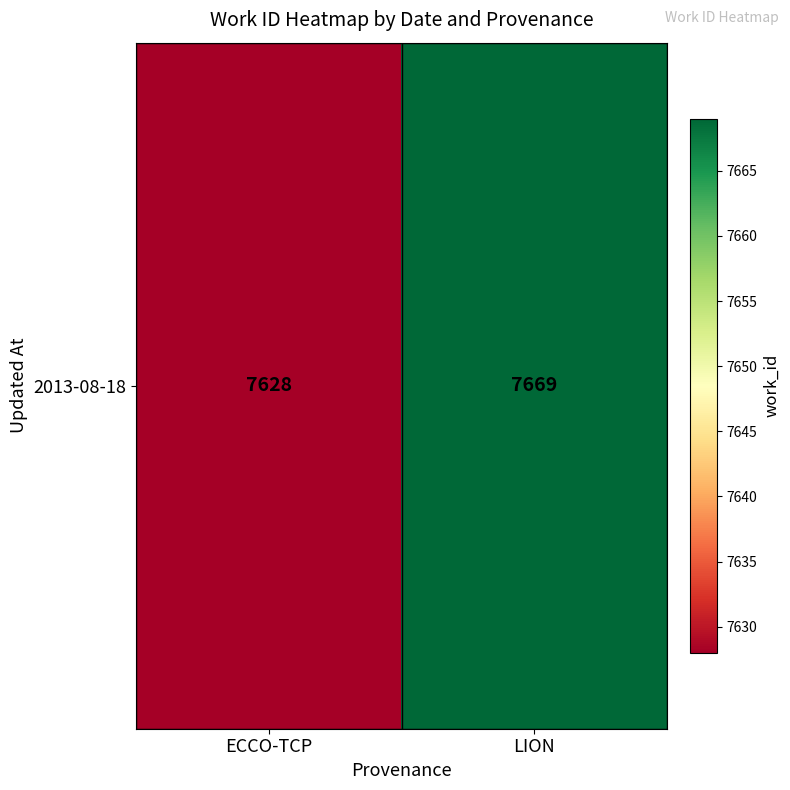

What is the sum of the values at LION and ECCO-TCP?

15297